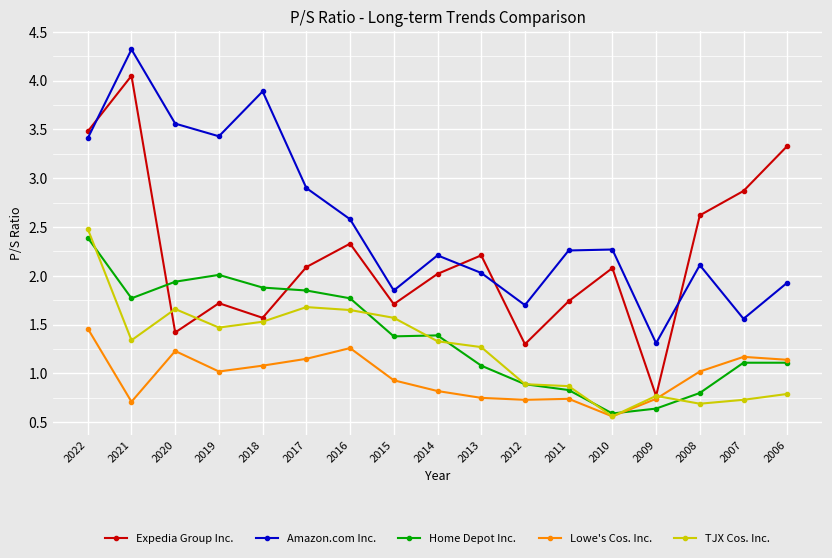

Is the value of Lowe's Cos. Inc. at 2018 greater than the value of TJX Cos. Inc. at 2016?

No